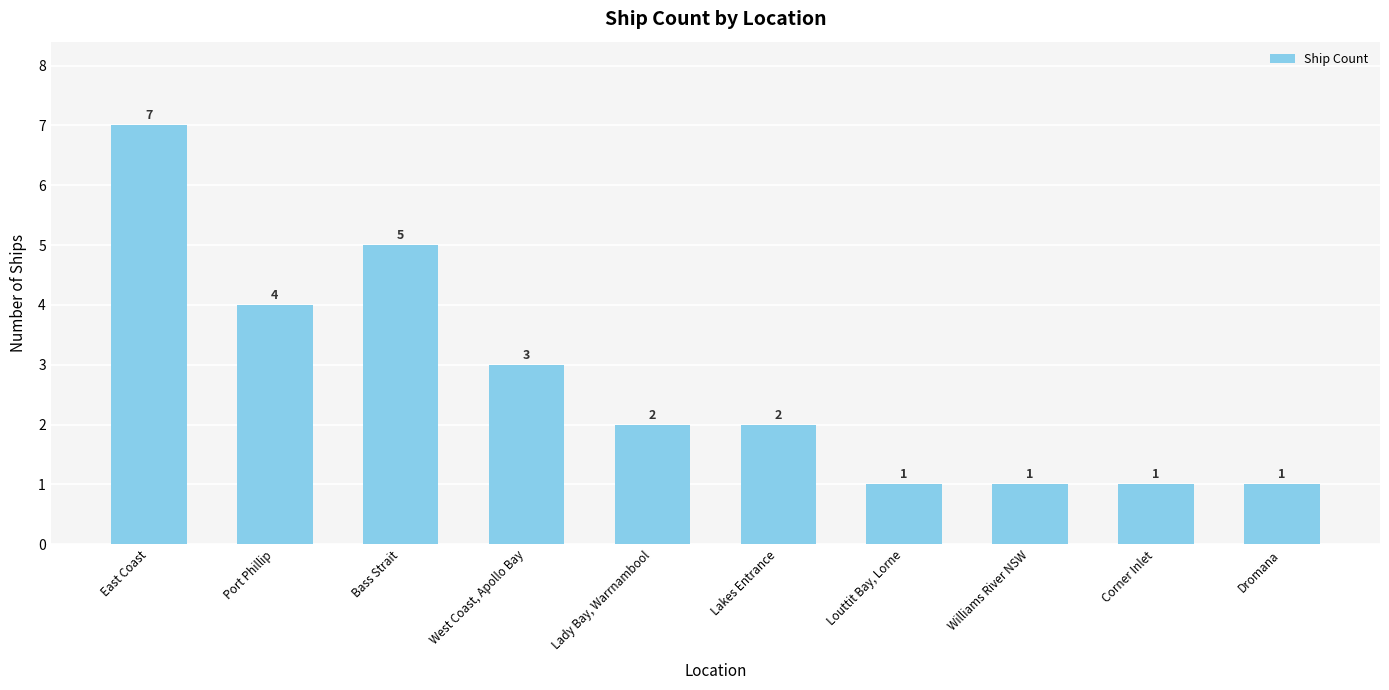

How many bars are there in total?

10